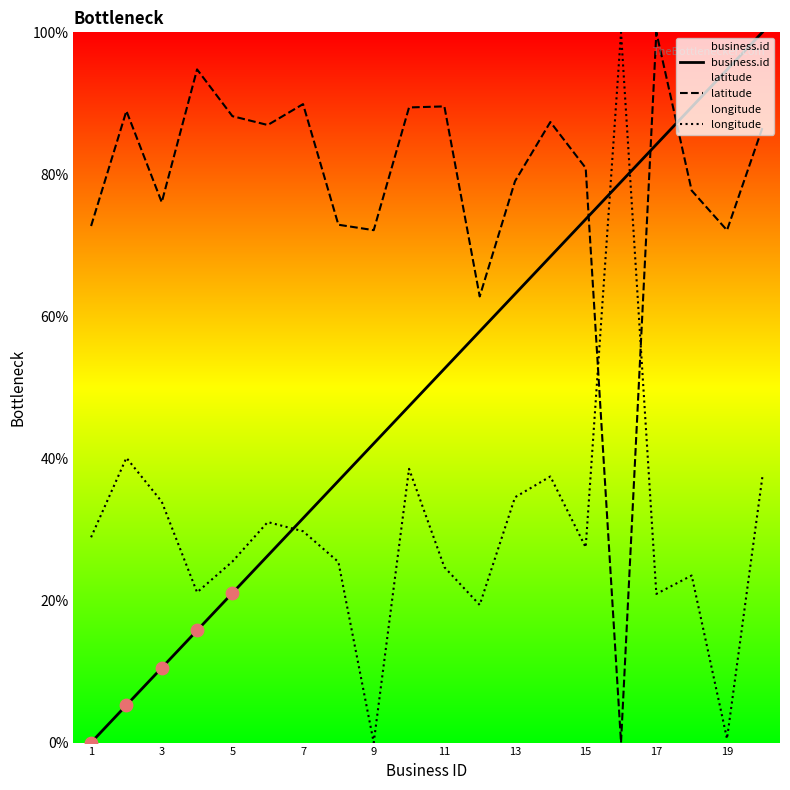

What is the total value across all series at 13?

176.7